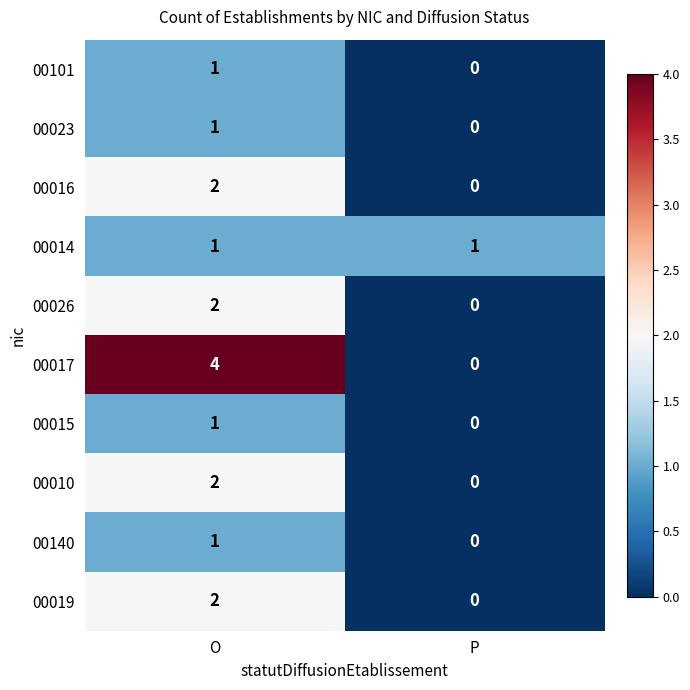

Which series has the largest range (max minus min)?

00017